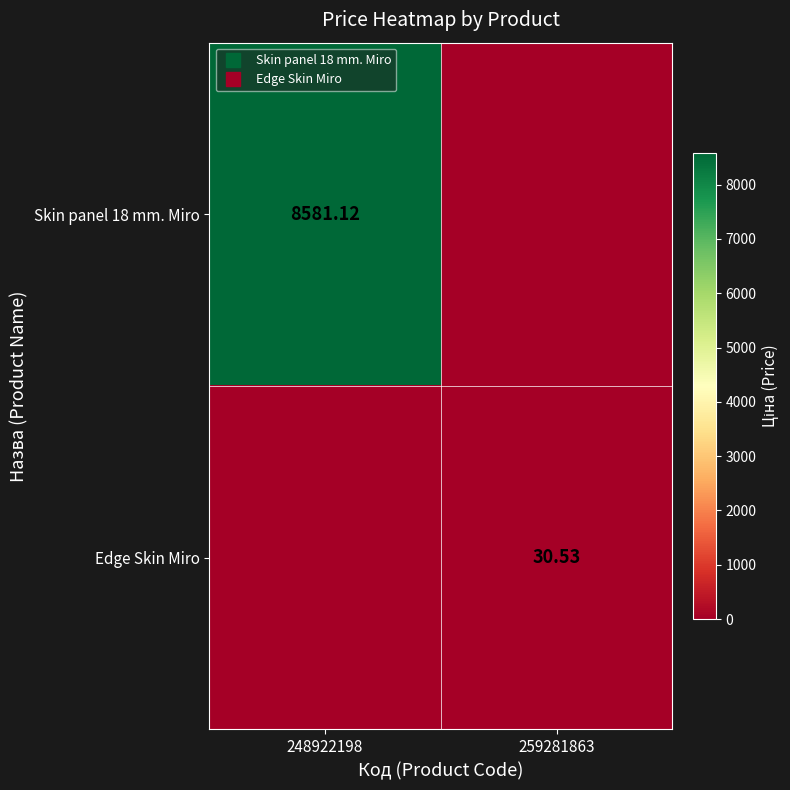

Rank the series at 248922198 from highest to lowest value.

Skin panel 18 mm. Miro, Edge Skin Miro